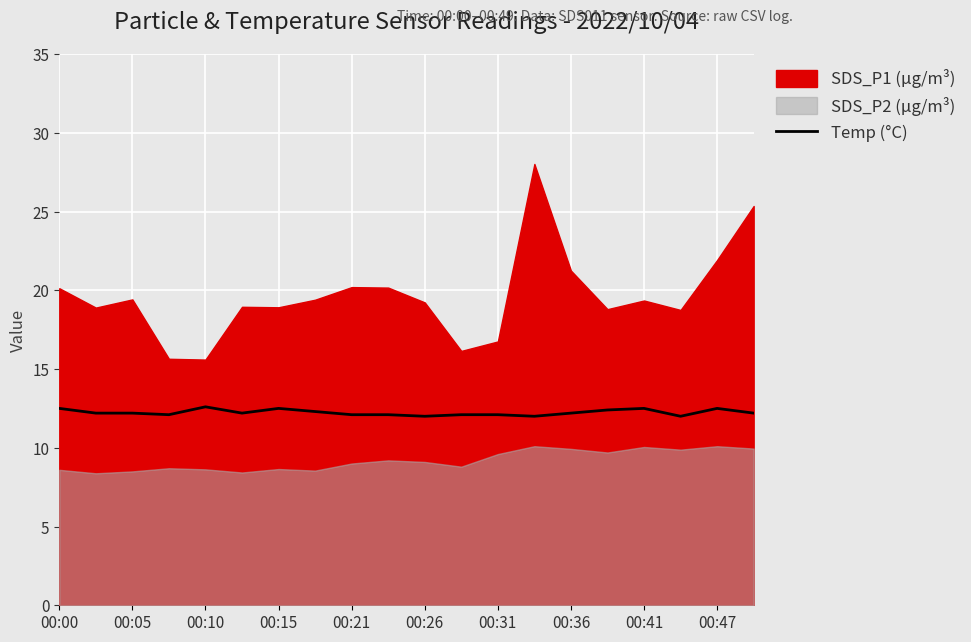

Is it true that Temp (°C) equals 3.5 at 00:47?

False